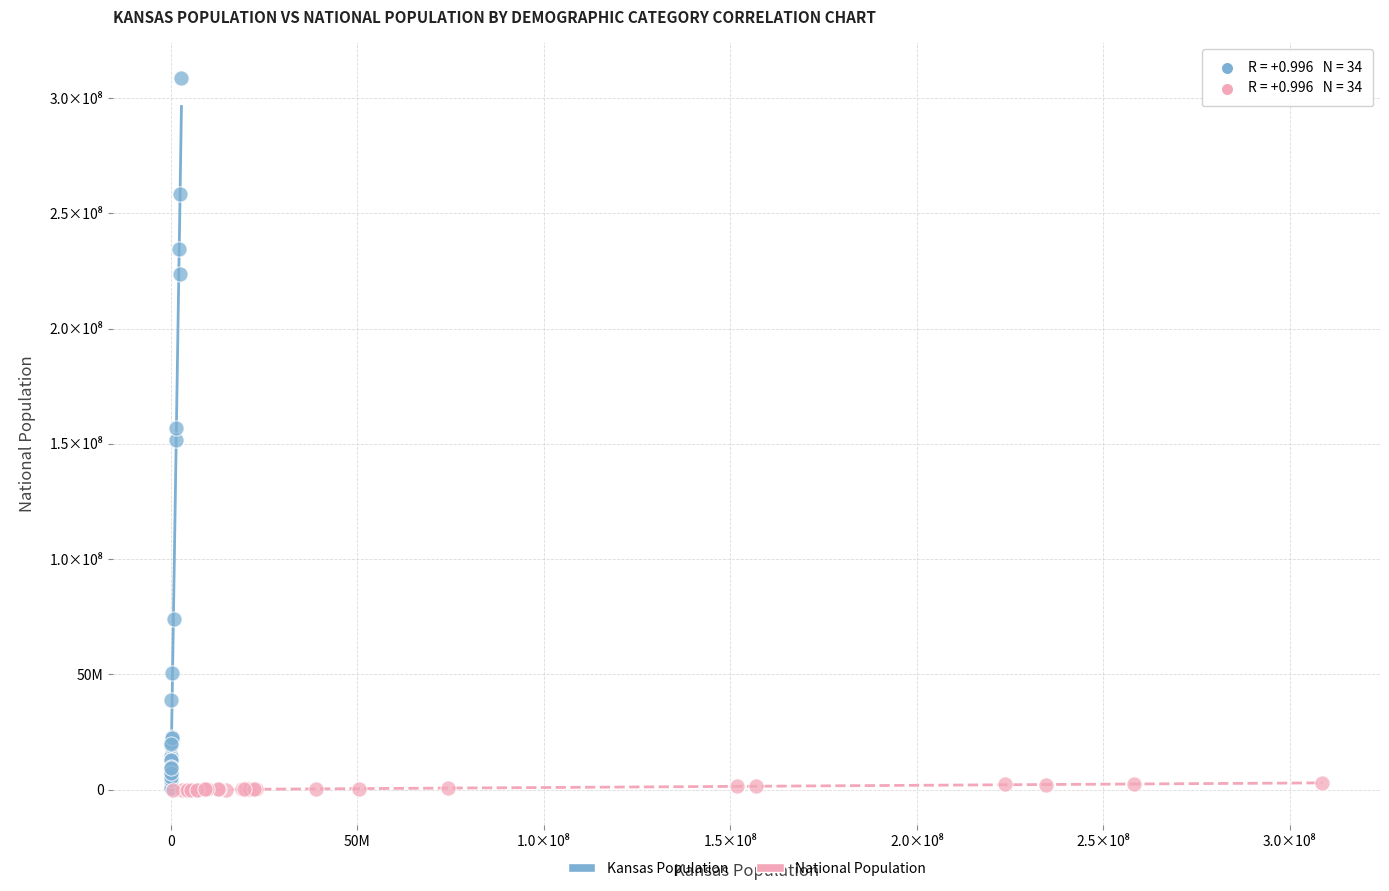

What are all the series names shown in the legend?

Kansas Population, National Population